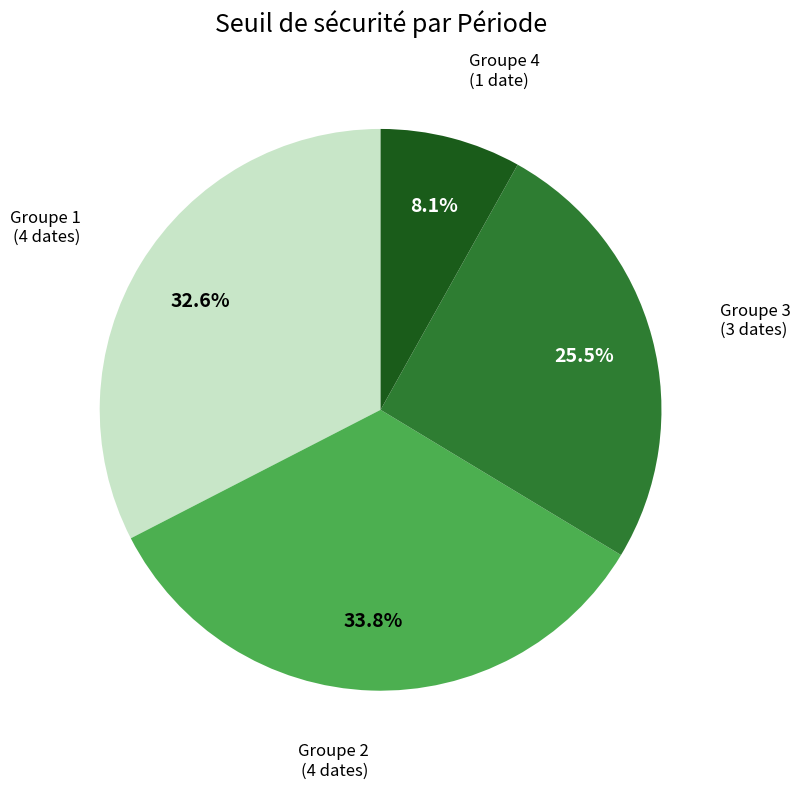

Is there any slice that represents more than half of the pie?

No